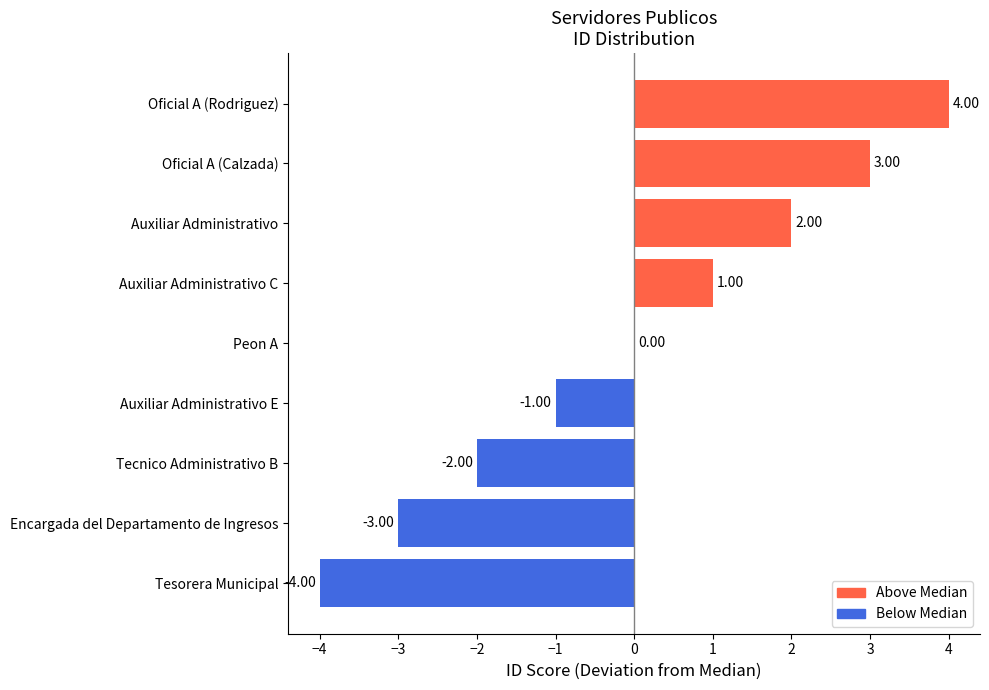

Where is the data nearest to the value 0?

Peon A